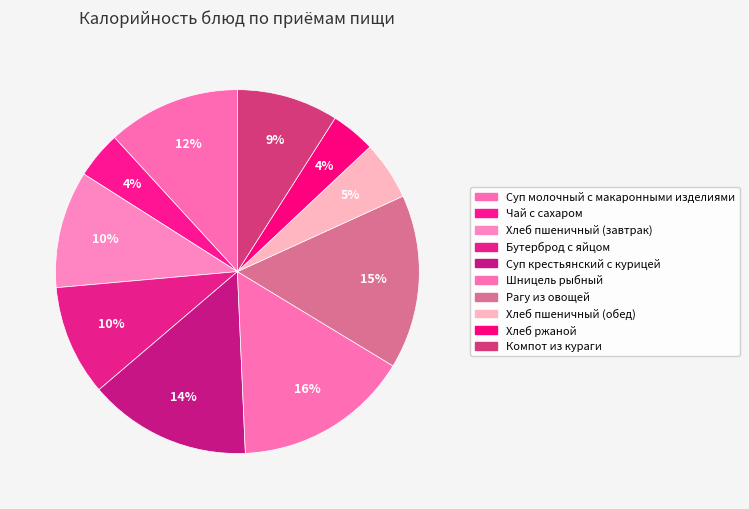

Does Чай с сахаром represent more than half of the total?

No